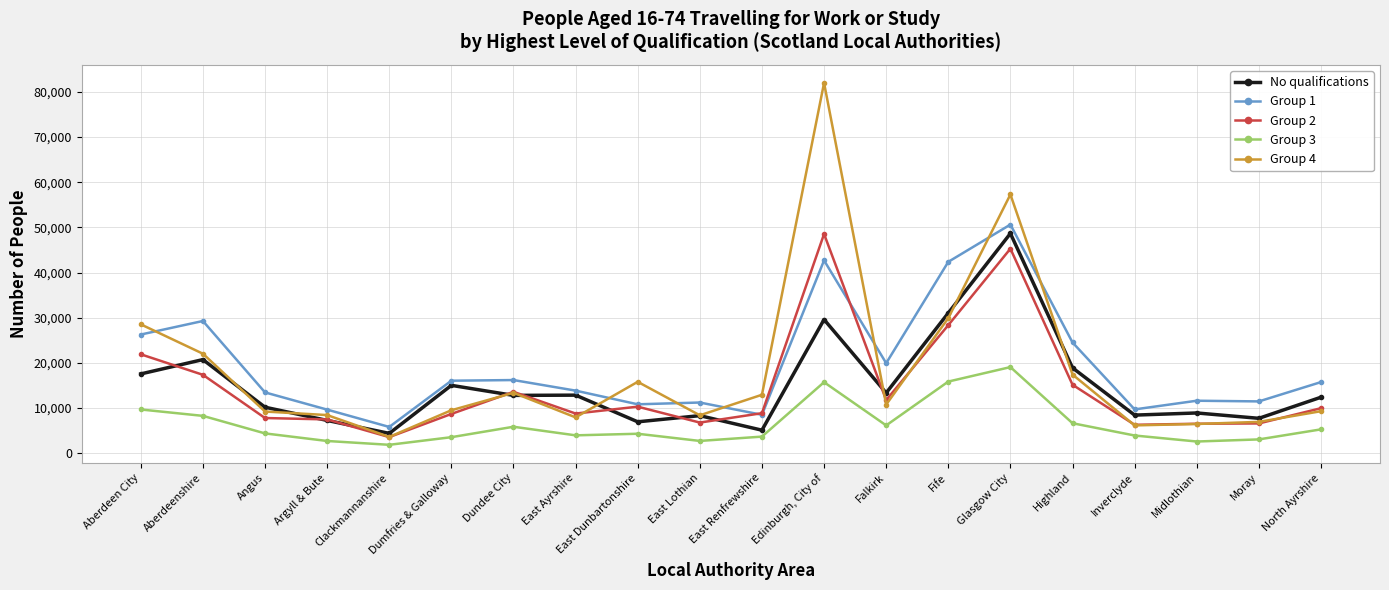

True or false: Group 1 and Group 3 cross at least once.

False